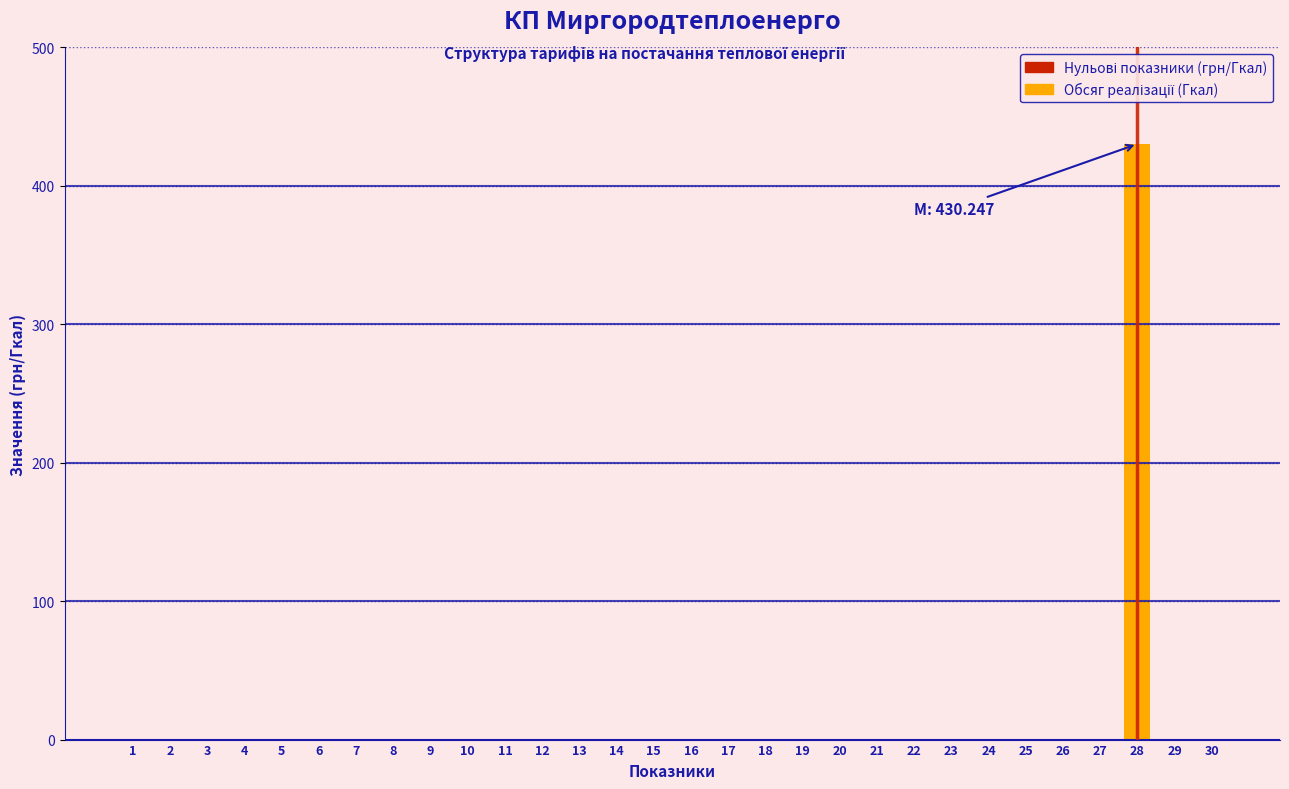

Reading left to right, transcribe all the data shown in this chart.

1=0.0	2=0.0	3=0.0	4=0.0	5=0.0	6=0.0	7=0.0	8=0.0	9=0.0	10=0.0	11=0.0	12=0.0	13=0.0	14=0.0	15=0.0	16=0.0	17=0.0	18=0.0	19=0.0	20=0.0	21=0.0	22=0.0	23=0.0	24=0.0	25=0.0	26=0.0	27=0.0	28=430.2	29=0.0	30=0.0